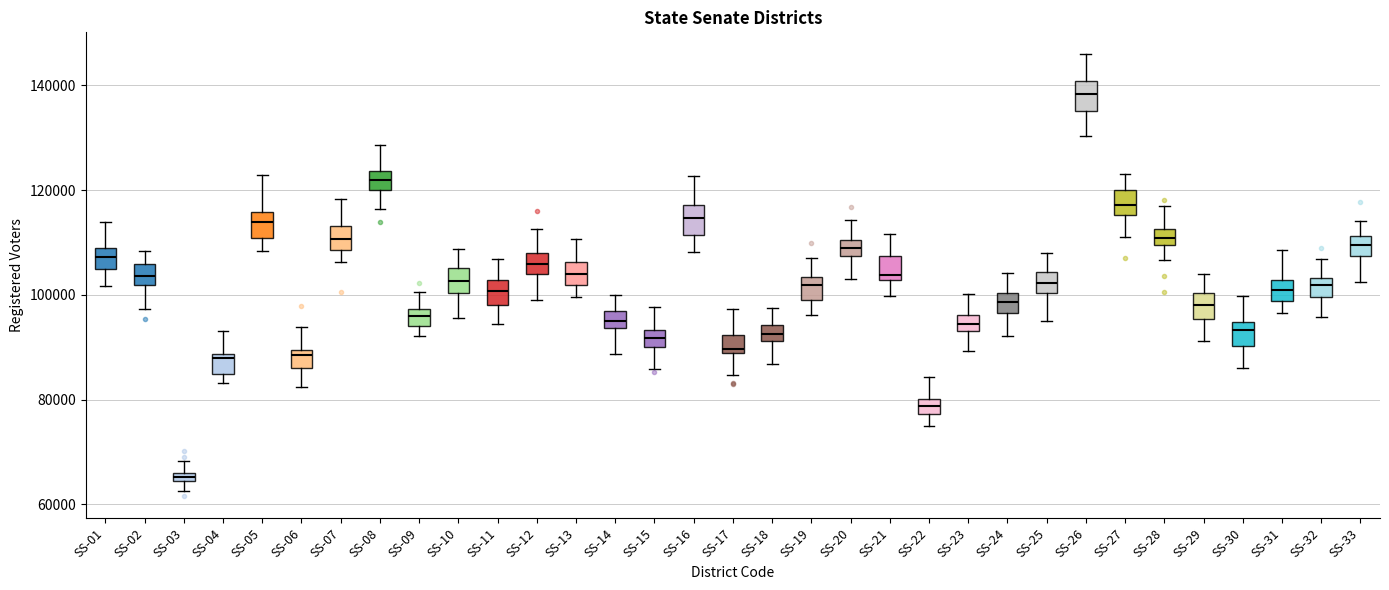

Where is the lower edge of the box for SS-05 on the y-axis? The values are not printed on the chart, so give them approximately, as read against the axis.

110000